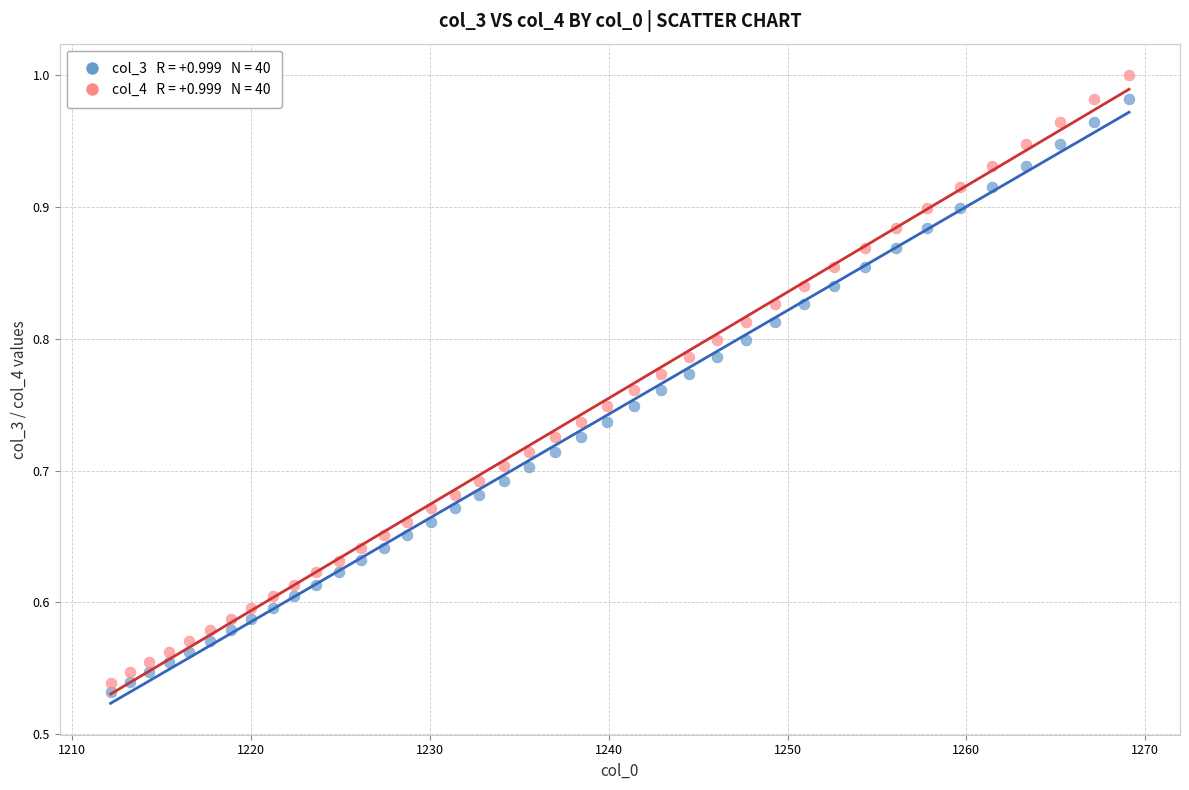

How many data points are displayed?

80